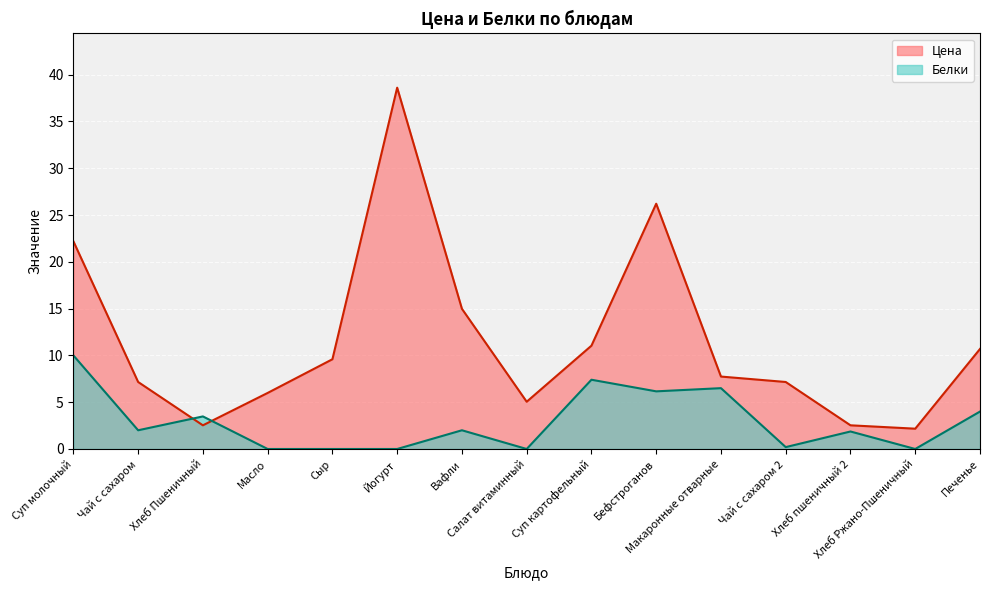

Does the chart display data point markers on the line(s)?

No